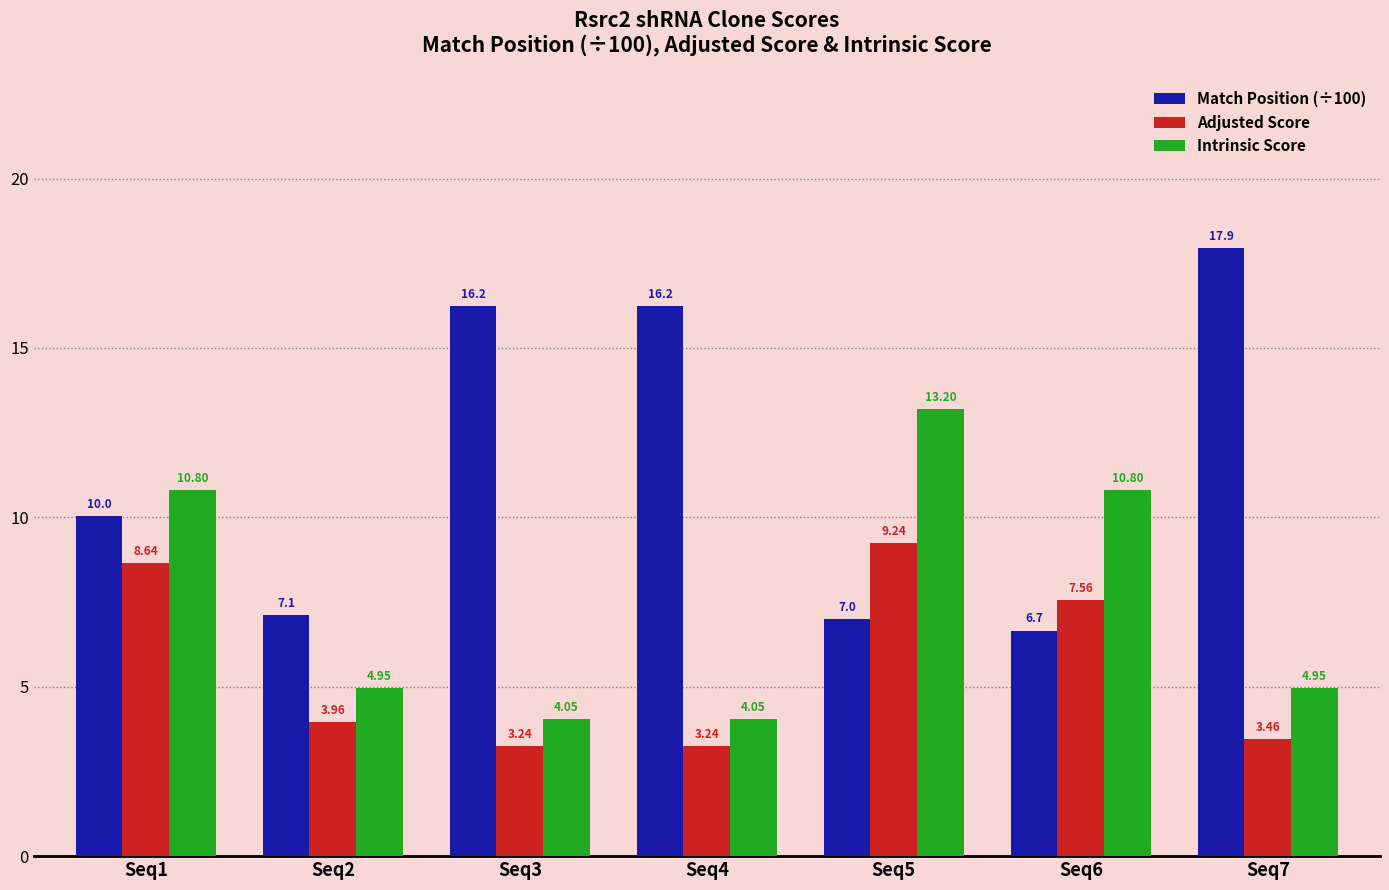

Which series changed the most between Seq1 and Seq3?

Intrinsic Score